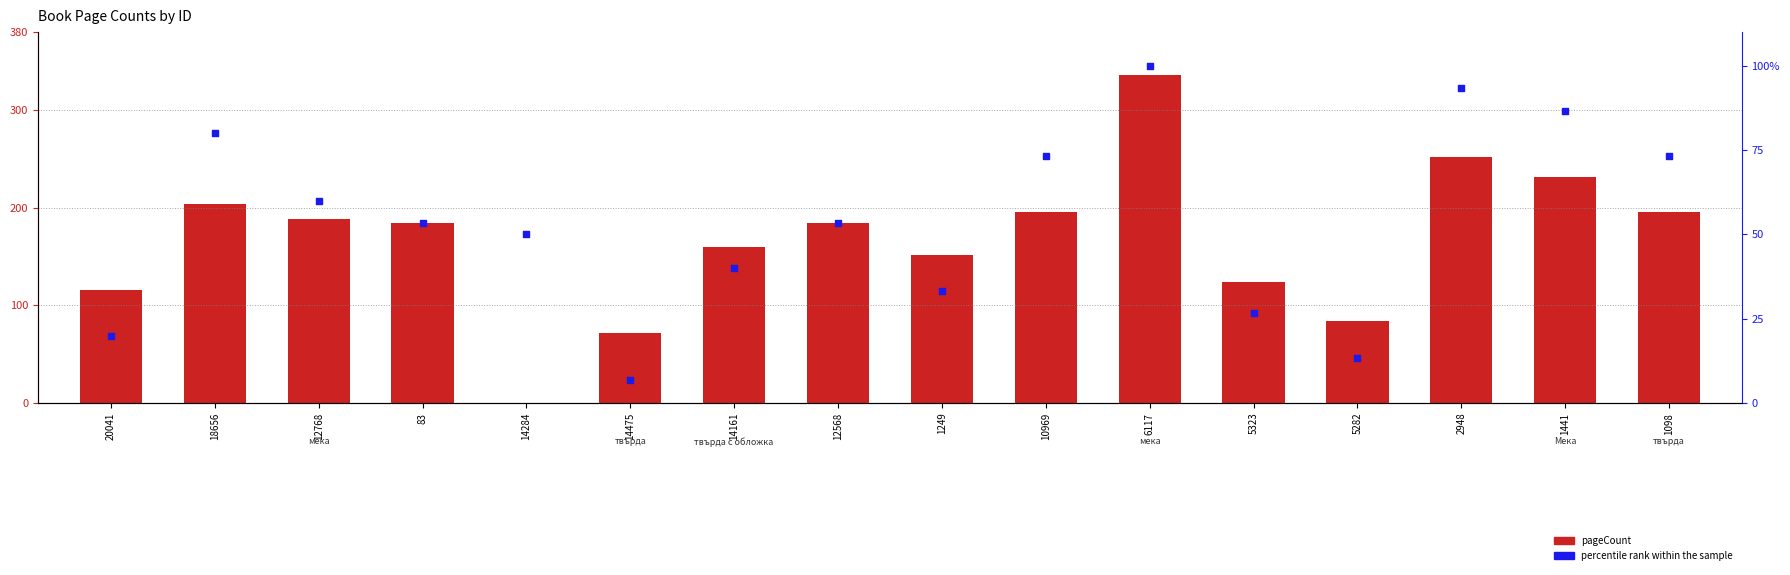

Which series has the largest total across all categories?

pageCount